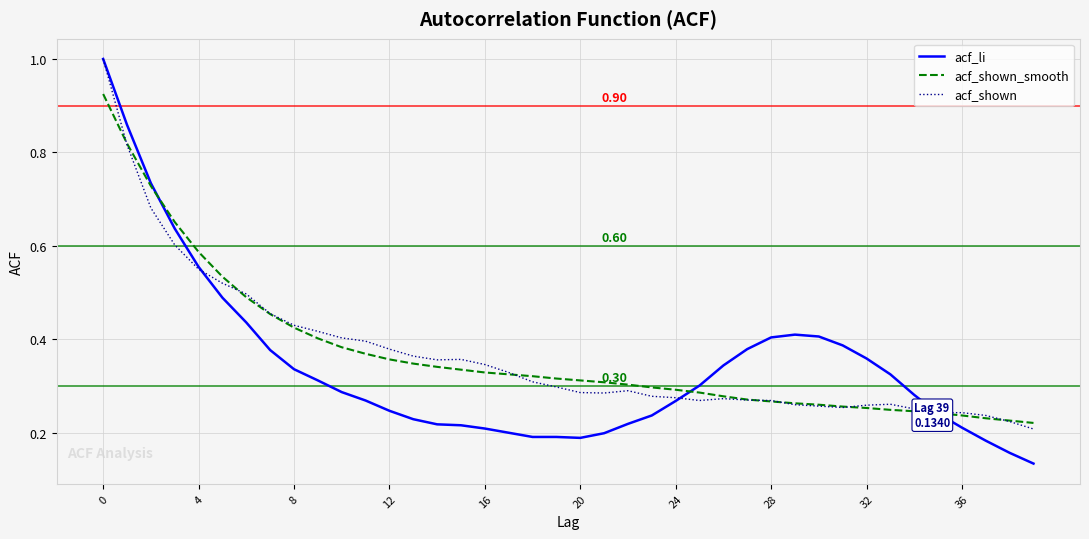

Which series has the largest range (max minus min)?

acf_li